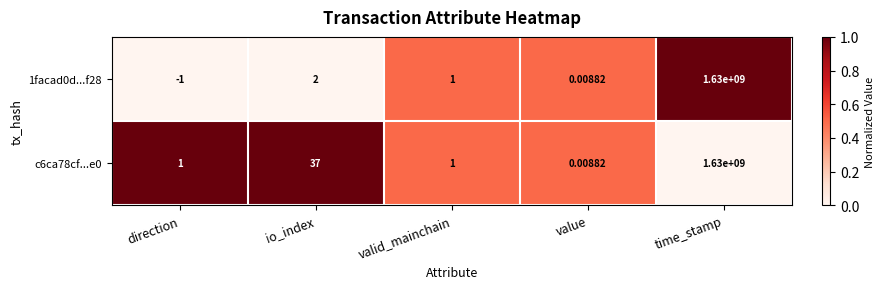

At which label does 1facad0d...f28 first exceed 1?

io_index